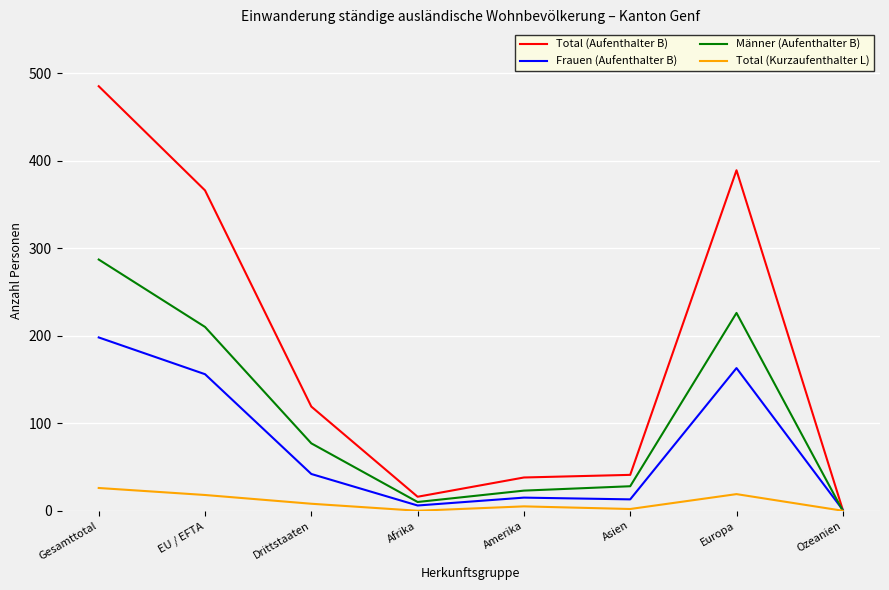

Between Afrika and Ozeanien, which series saw the biggest shift?

Total (Aufenthalter B)